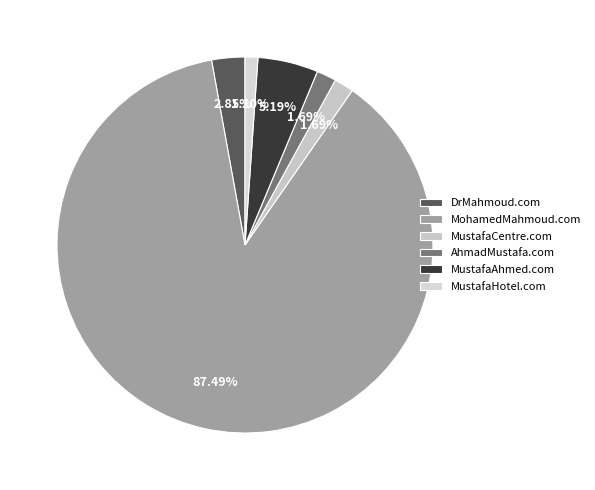

Is it true that AhmadMustafa.com is 2% of the pie?

True